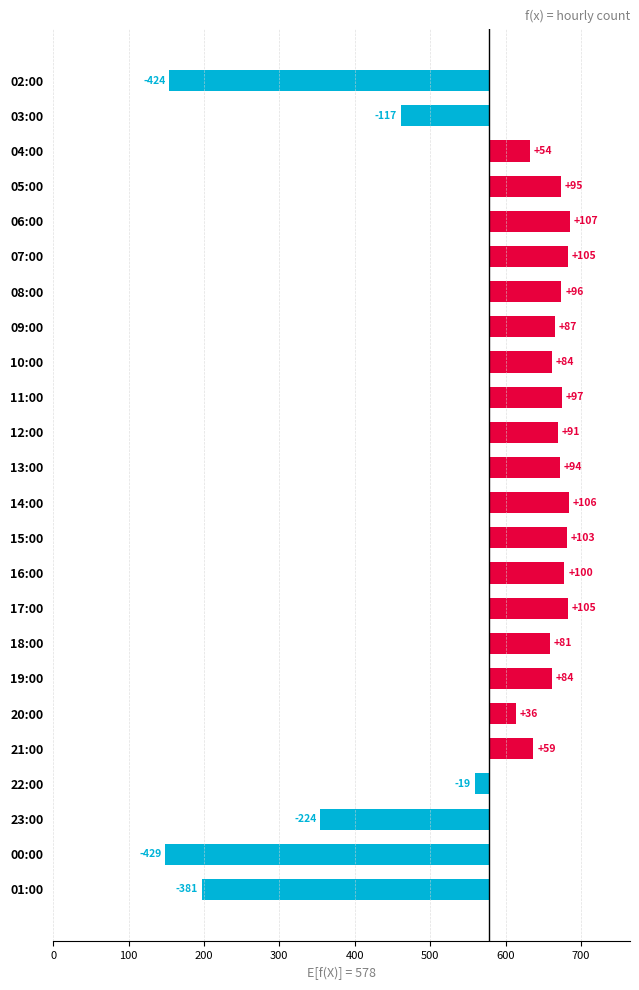

Is it true that the value at 18:00 is 114.7?

False